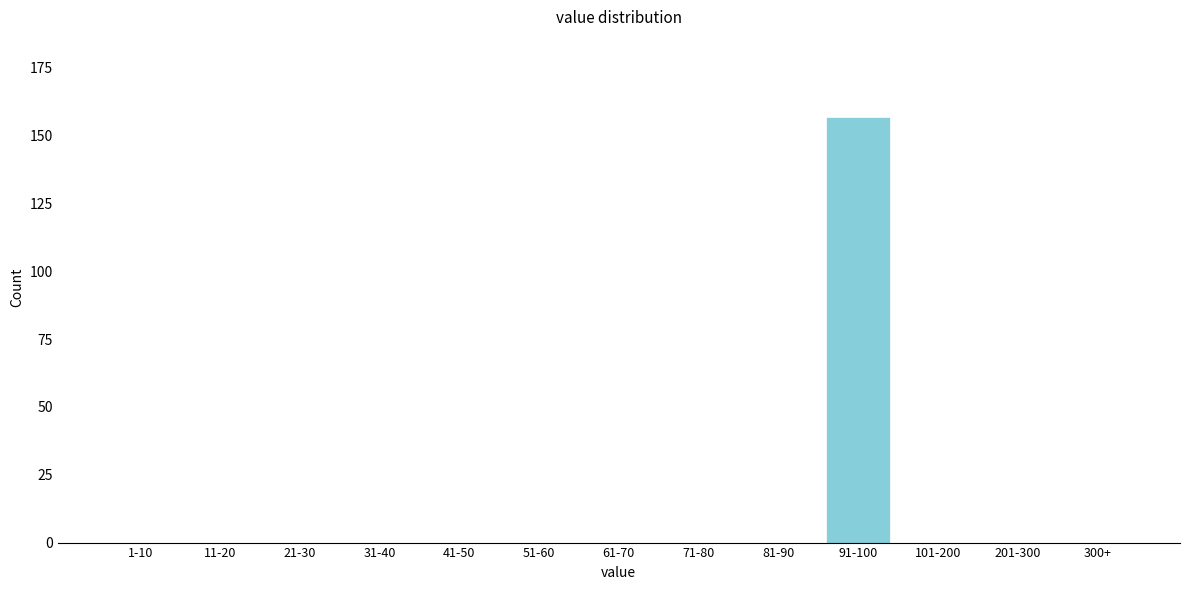

Reading right to left, what are all the values shown in this chart?

300+=0	201-300=0	101-200=0	91-100=157	81-90=0	71-80=0	61-70=0	51-60=0	41-50=0	31-40=0	21-30=0	11-20=0	1-10=0